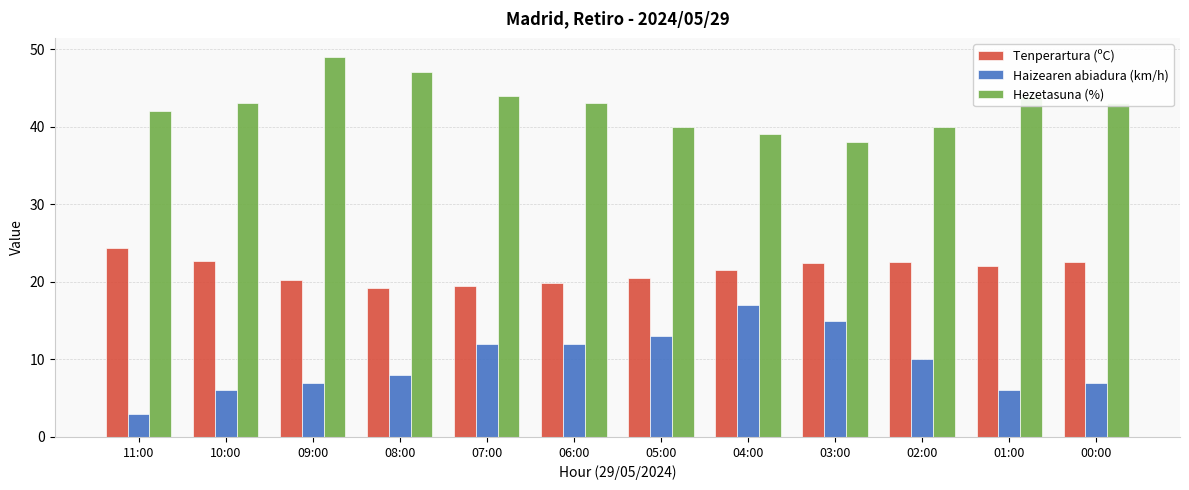

List the series in order of their overall mean, highest first.

Hezetasuna (%), Tenperartura (ºC), Haizearen abiadura (km/h)